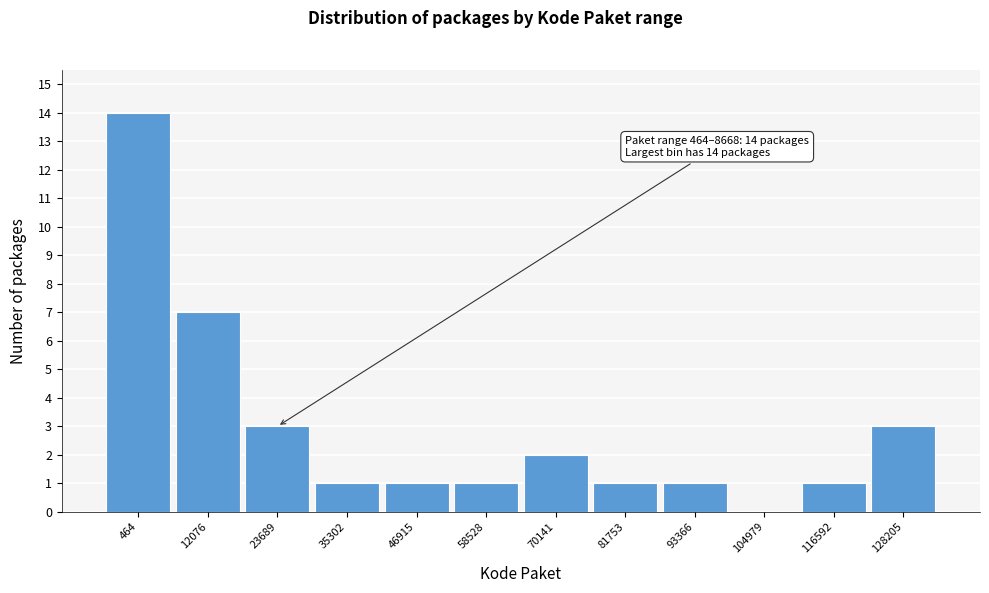

Reading right to left, extract all data points from this chart.

128205=3	116592=1	104979=0	93366=1	81753=1	70141=2	58528=1	46915=1	35302=1	23689=3	12076=7	464=14